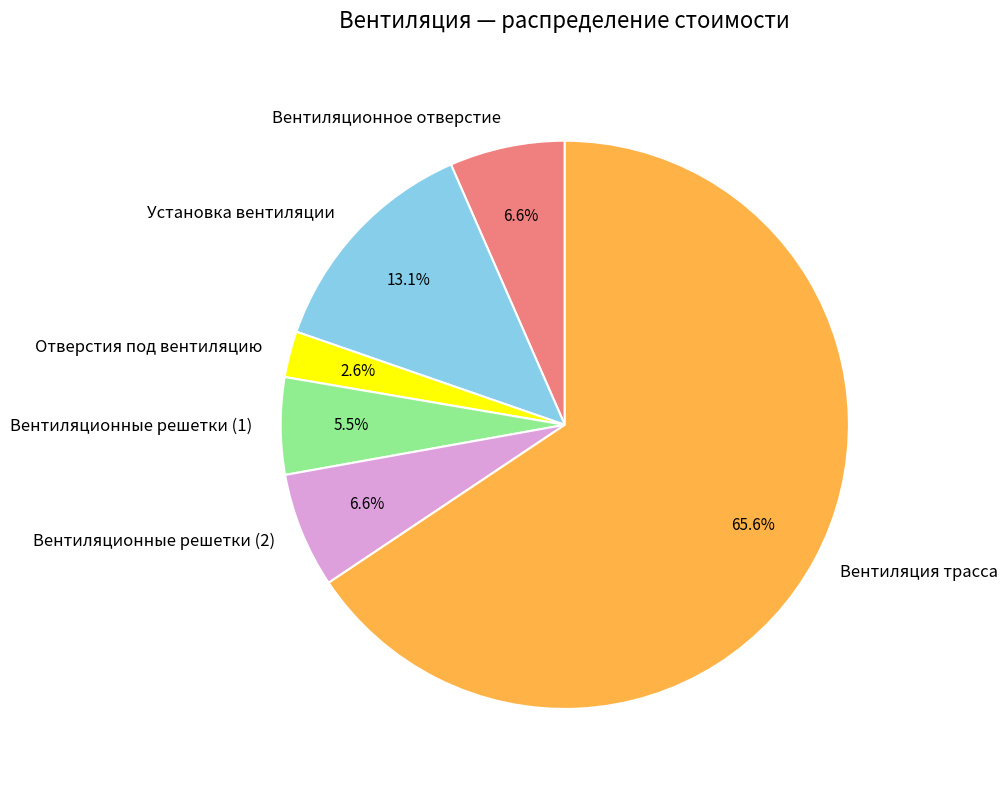

What is the majority slice?

Вентиляция трасса